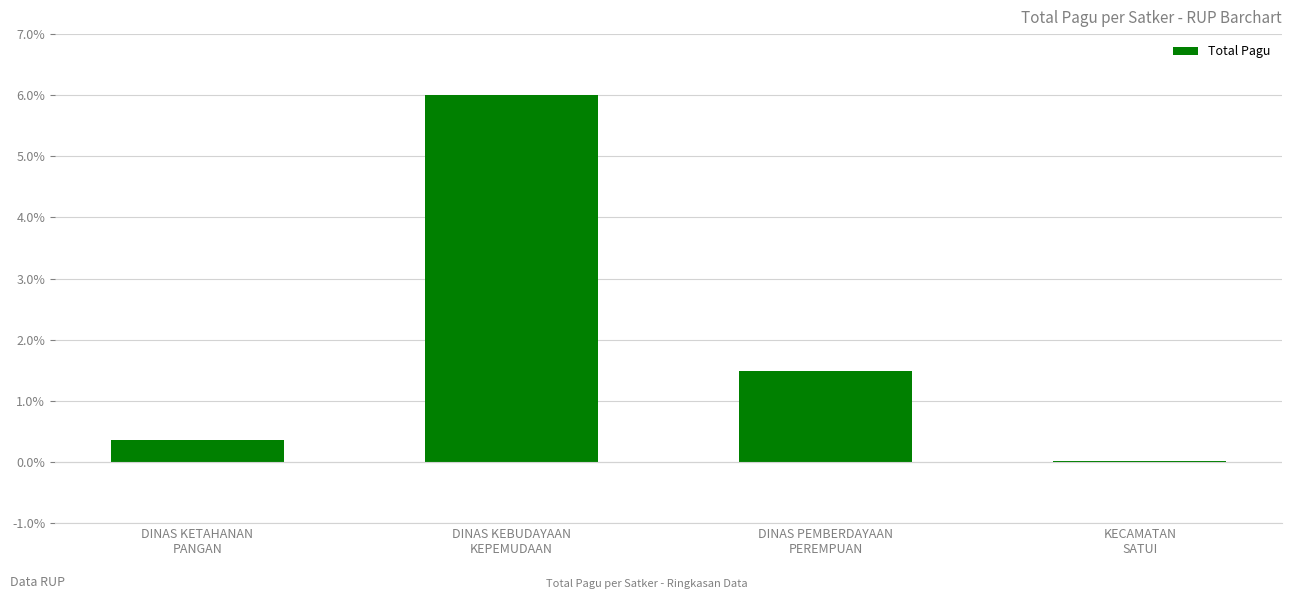

What is the maximum value shown in the chart?

6.0